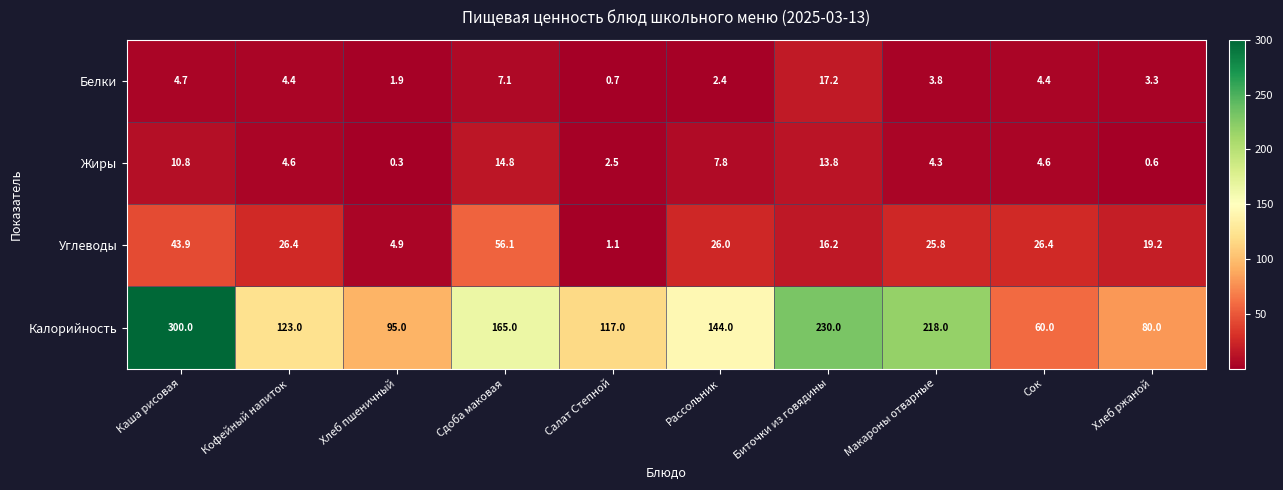

How many data points does each series have?

10